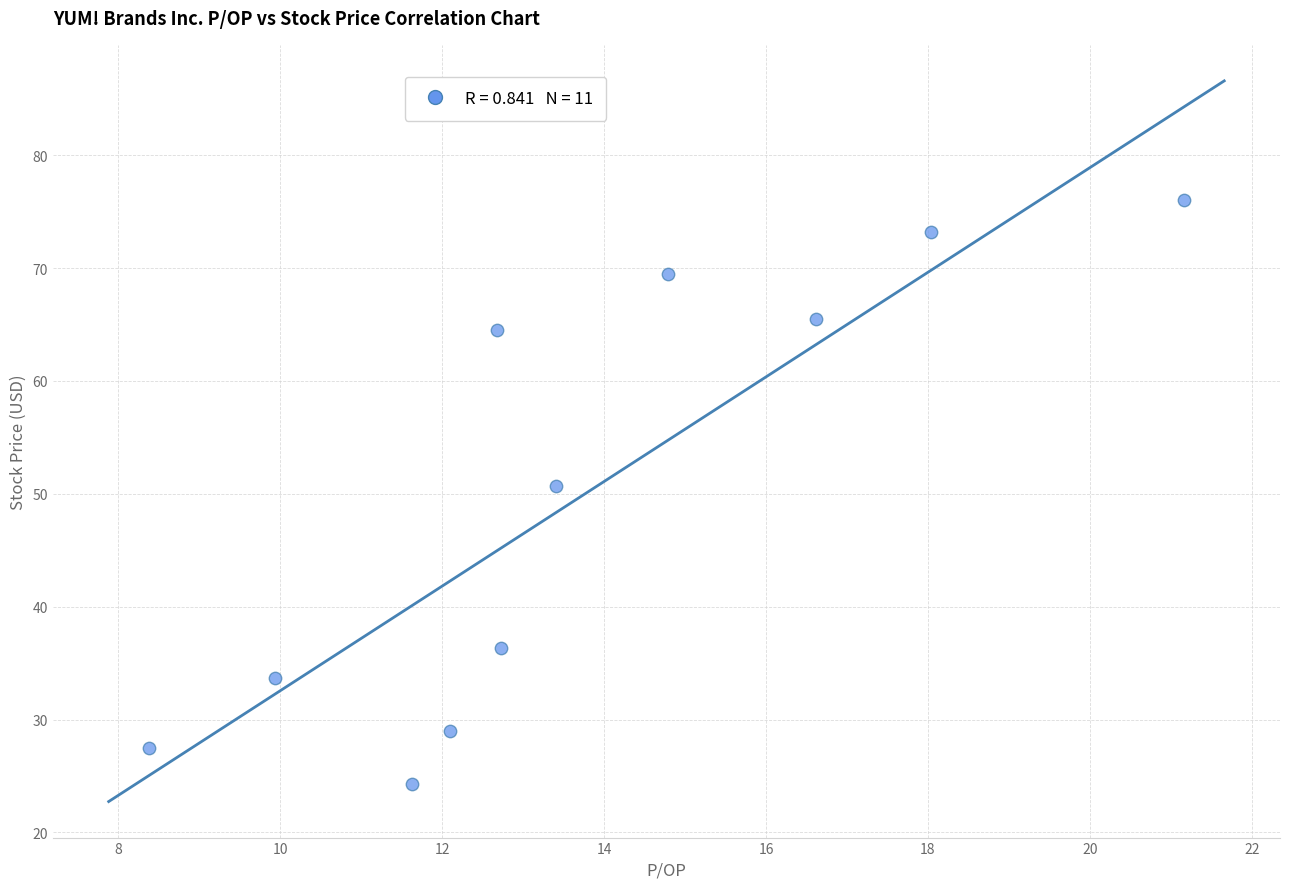

What is the average X value?

13.8